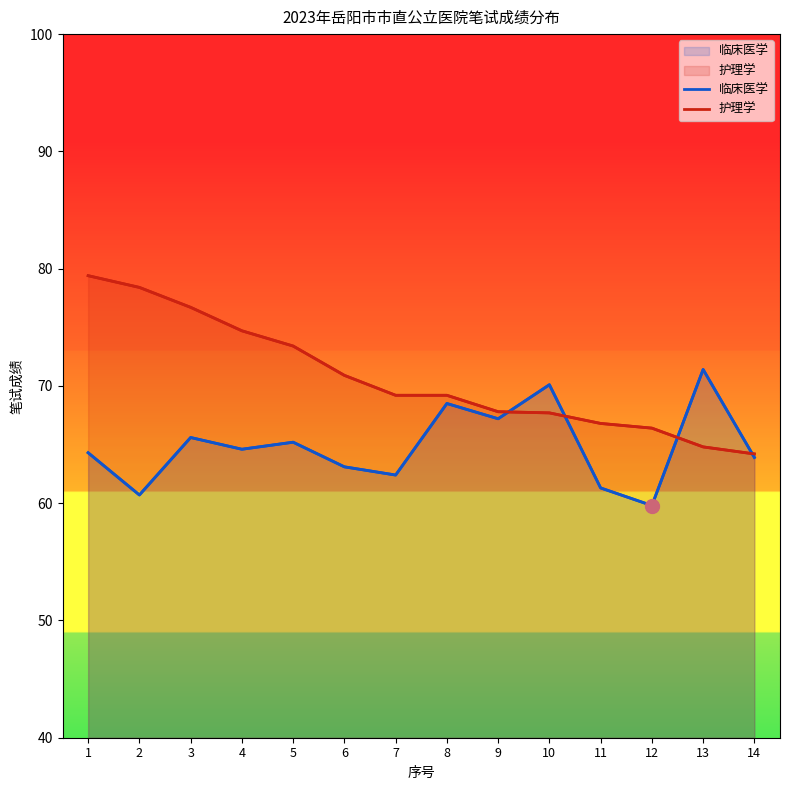

Reading left to right, extract all data points from this chart.

临床医学: 1=64.3	2=60.7	3=65.6	4=64.6	5=65.2	6=63.1	7=62.4	8=68.5	9=67.2	10=70.1	11=61.3	12=59.8	13=71.4	14=63.9
护理学: 1=79.4	2=78.4	3=76.7	4=74.7	5=73.4	6=70.9	7=69.2	8=69.2	9=67.8	10=67.7	11=66.8	12=66.4	13=64.8	14=64.2